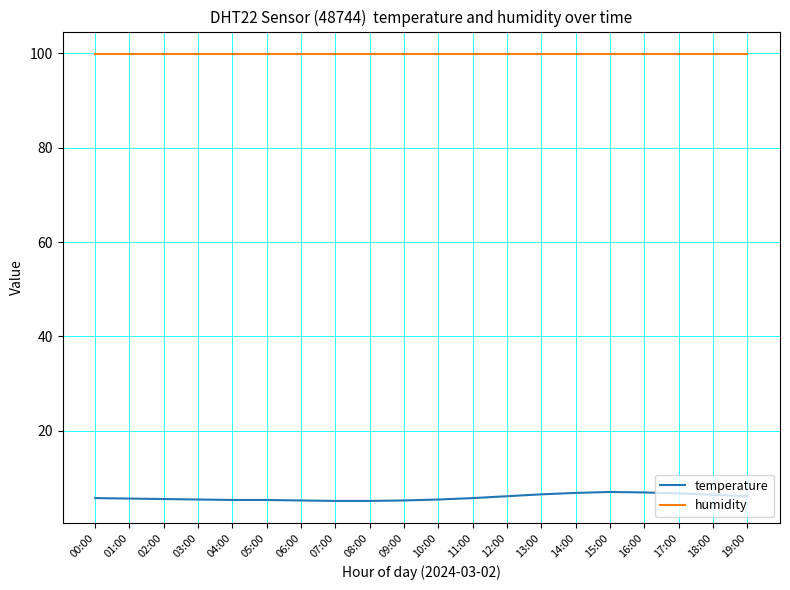

What position from the left is 12:00?

13